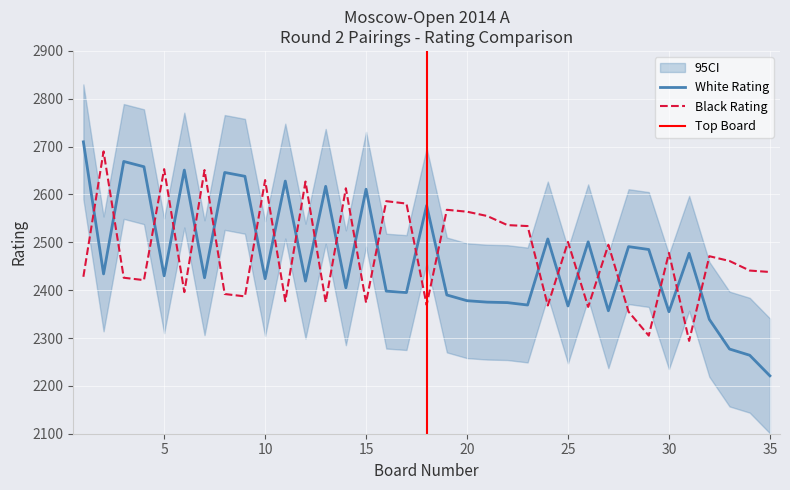

Reading right to left, extract all data points from this chart.

White Rating: 2221	2264	2277	2339	2477	2355	2485	2491	2357	2501	2367	2507	2369	2374	2375	2378	2390	2577	2395	2398	2611	2405	2617	2419	2628	2424	2638	2646	2426	2651	2430	2658	2669	2434	2710
Black Rating: 2438	2441	2461	2471	2294	2478	2305	2355	2495	2365	2501	2368	2534	2536	2555	2564	2568	2369	2581	2586	2374	2613	2375	2627	2377	2630	2387	2392	2651	2396	2653	2421	2426	2690	2428